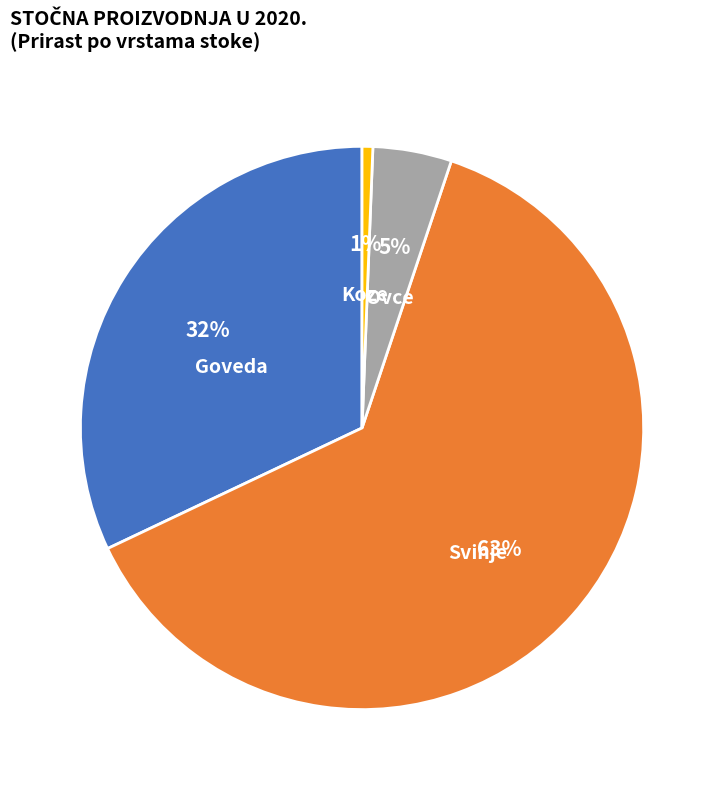

To the nearest percent, what is the combined percentage of Goveda and Ovce?

37%